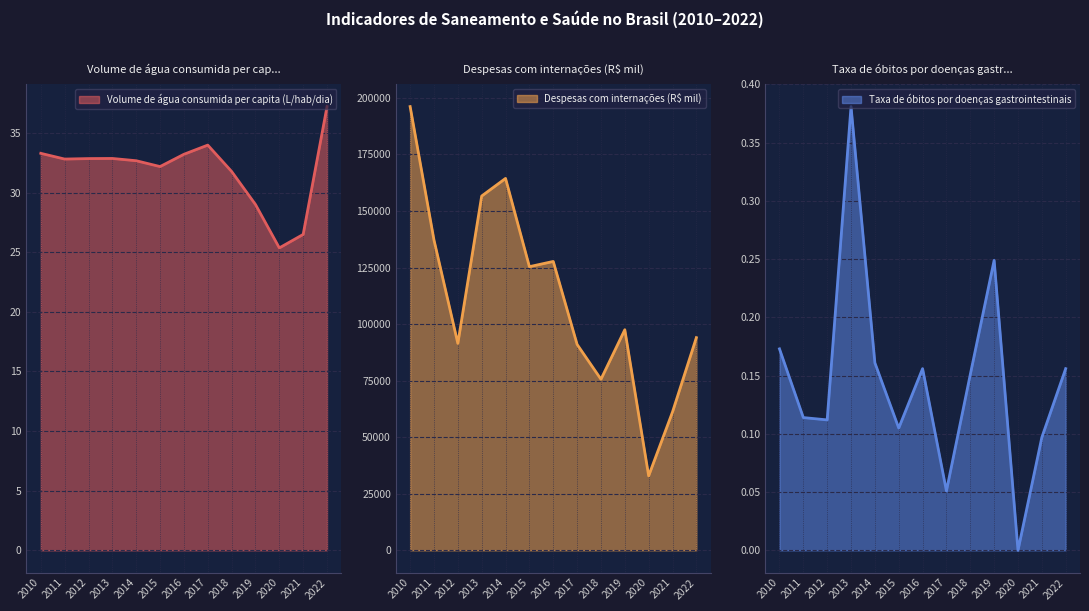

Where is Volume de água consumida per capita (L/hab/dia) nearest to the value 31?

2018